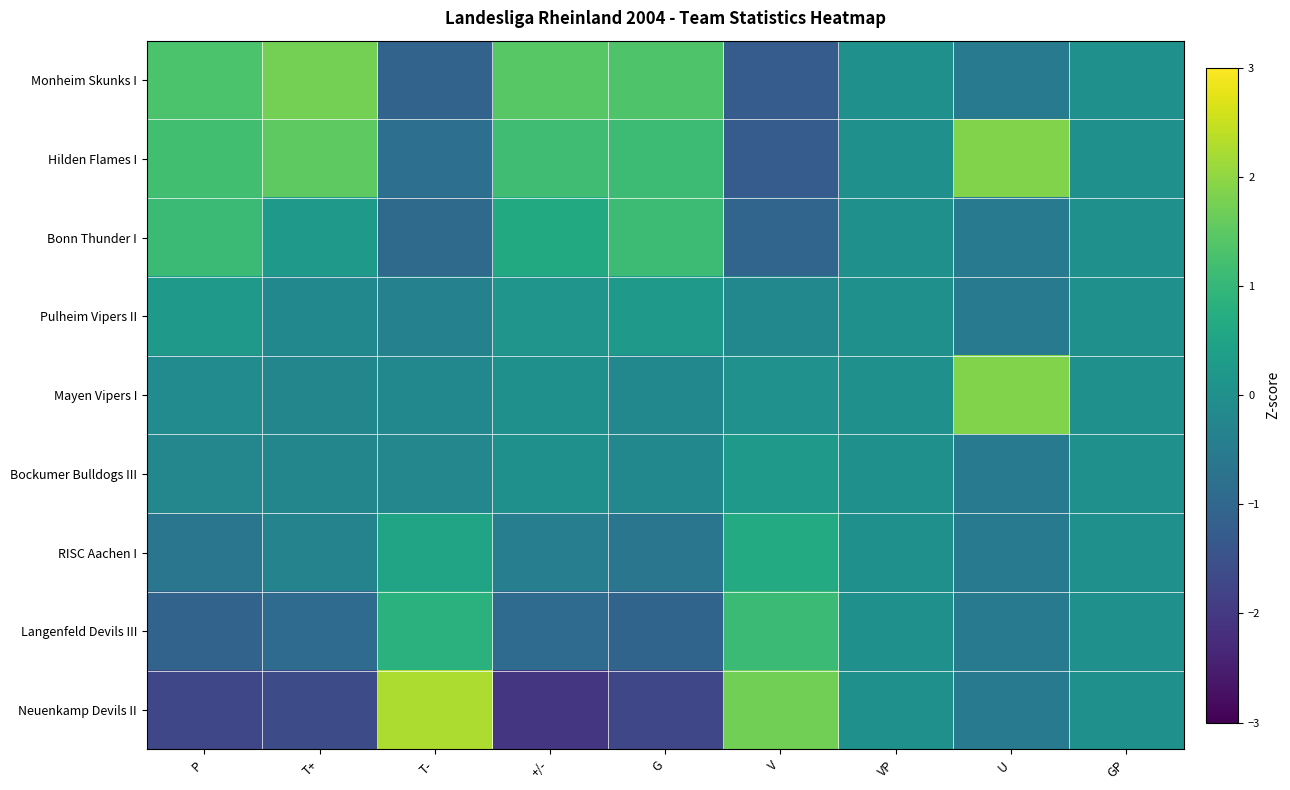

Rank the series by their maximum value, from lowest to highest.

Bockumer Bulldogs III, Pulheim Vipers II, RISC Aachen I, Langenfeld Devils III, Bonn Thunder I, Monheim Skunks I, Hilden Flames I, Mayen Vipers I, Neuenkamp Devils II